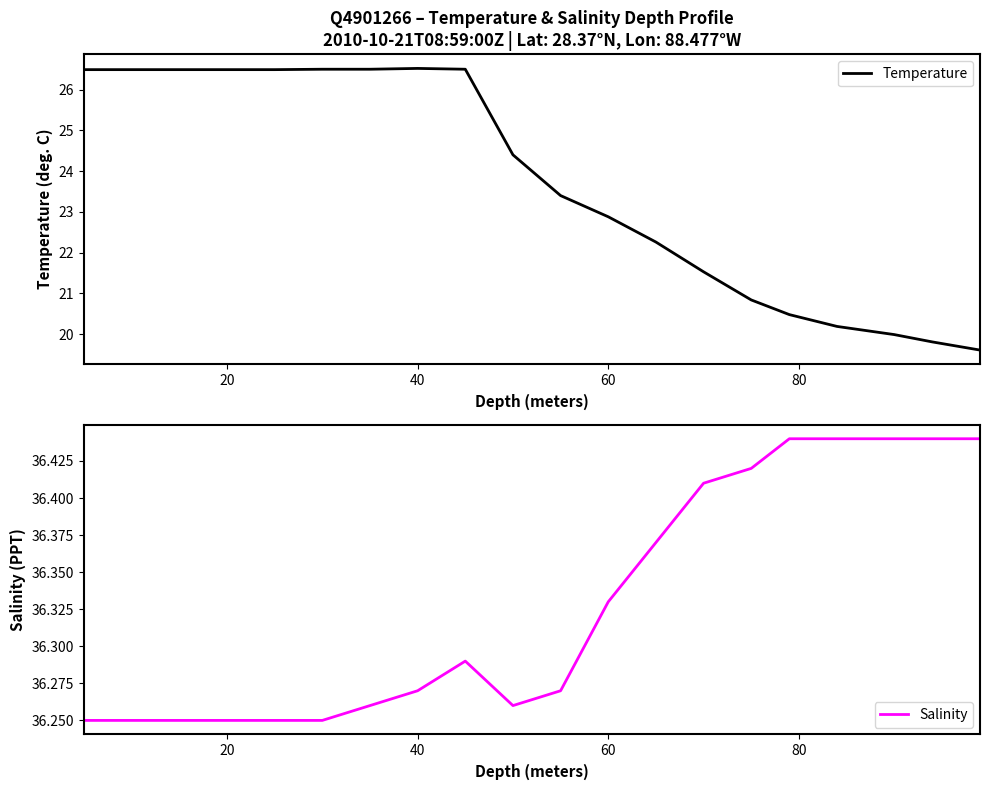

What is the greatest value displayed?

36.4